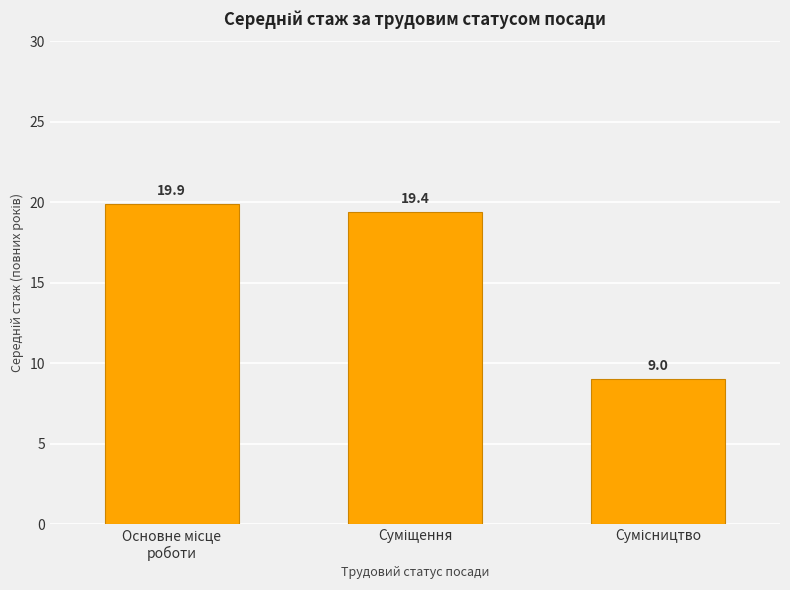

Count the number of data series in this chart.

1